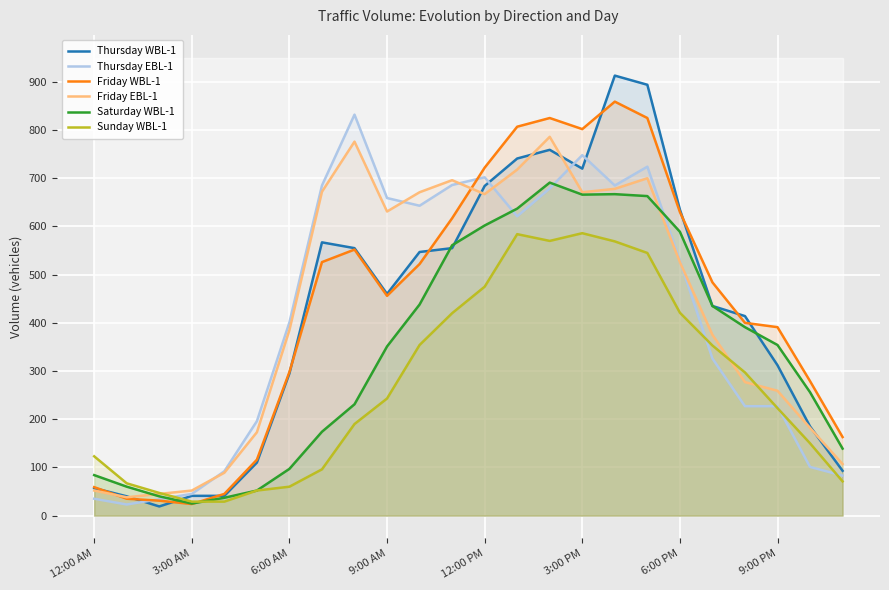

Rank the series by their maximum value, from lowest to highest.

Sunday WBL-1, Saturday WBL-1, Friday EBL-1, Thursday EBL-1, Friday WBL-1, Thursday WBL-1